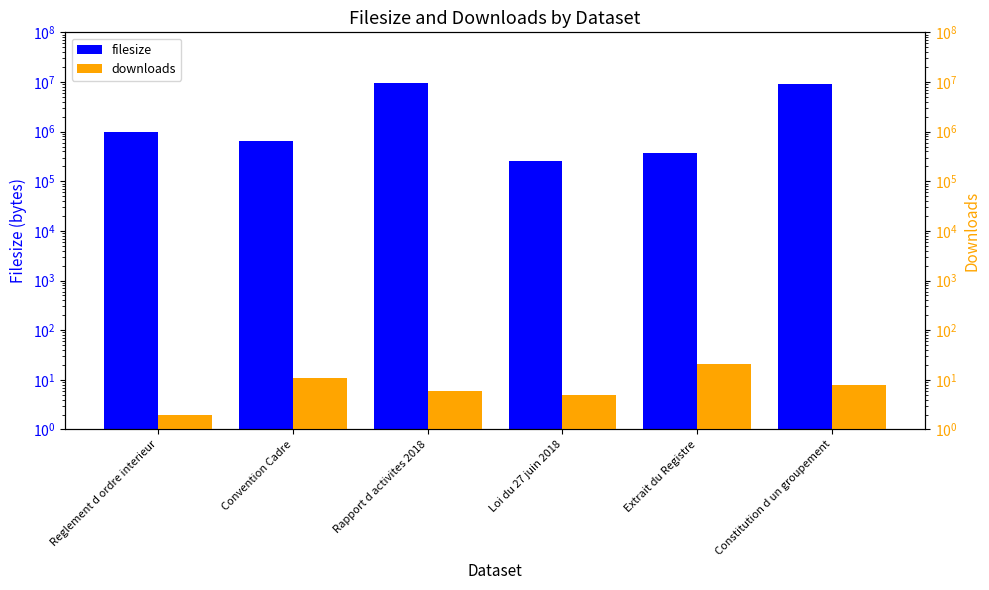

Count the number of categories in the chart.

6